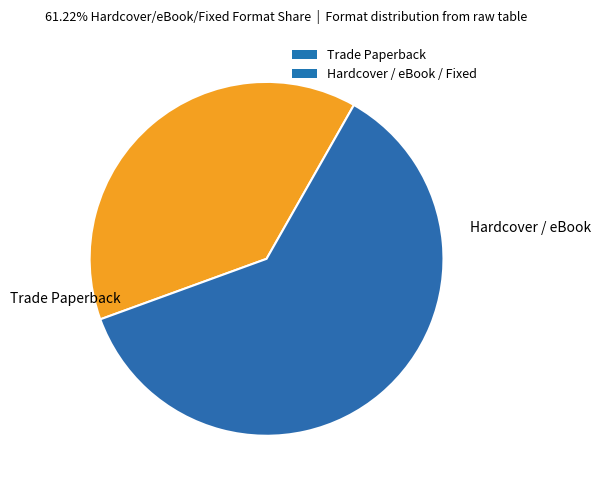

Is Hardcover / eBook / Fixed the majority of the pie?

Yes